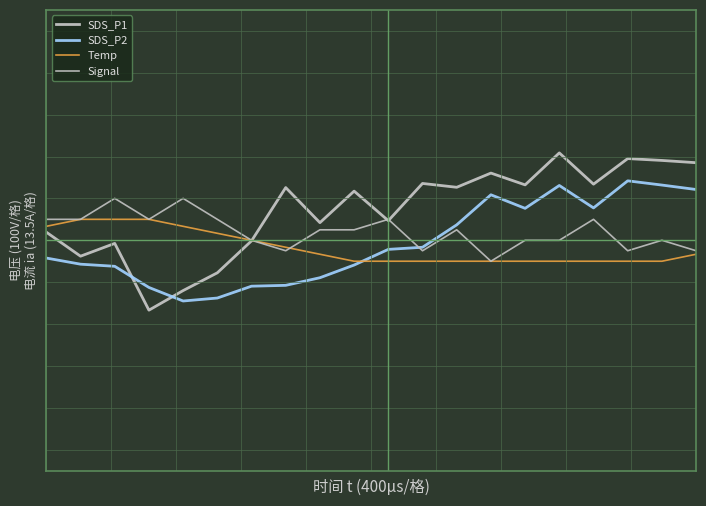

Which label corresponds to the largest value in the chart?

15